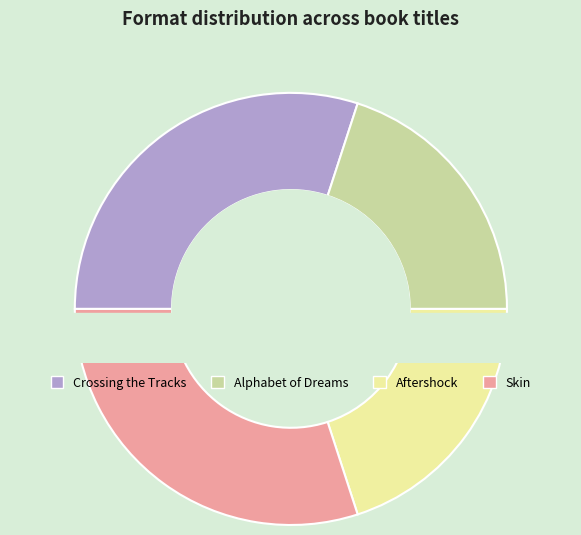

To the nearest percent, what is the difference between the Crossing the Tracks and Aftershock slice percentages?

10%